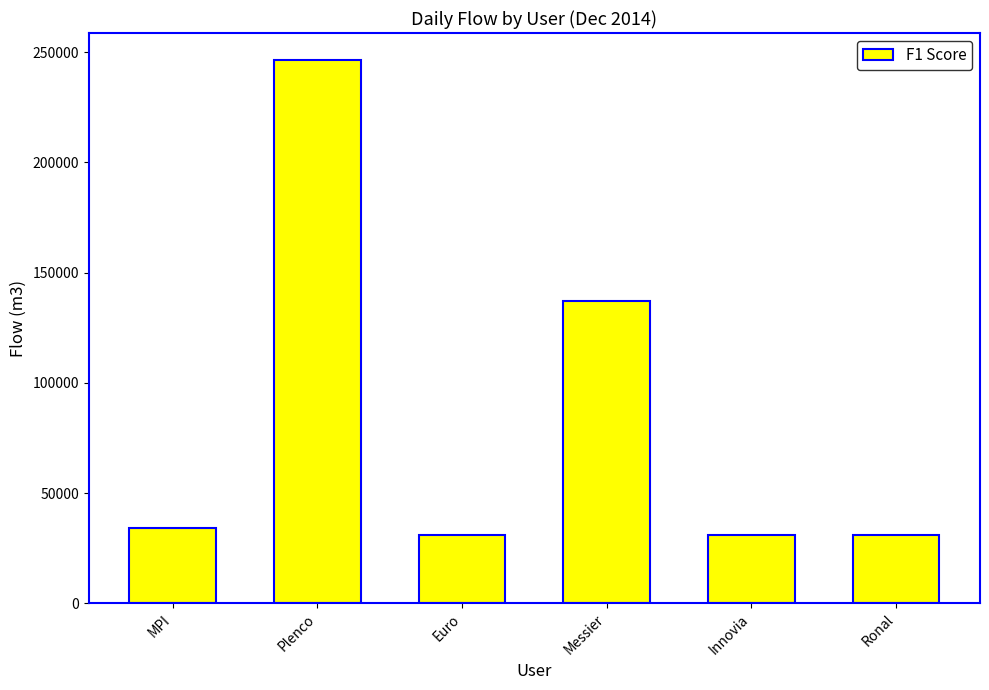

What is the value of the 1st bar from the left?

33932